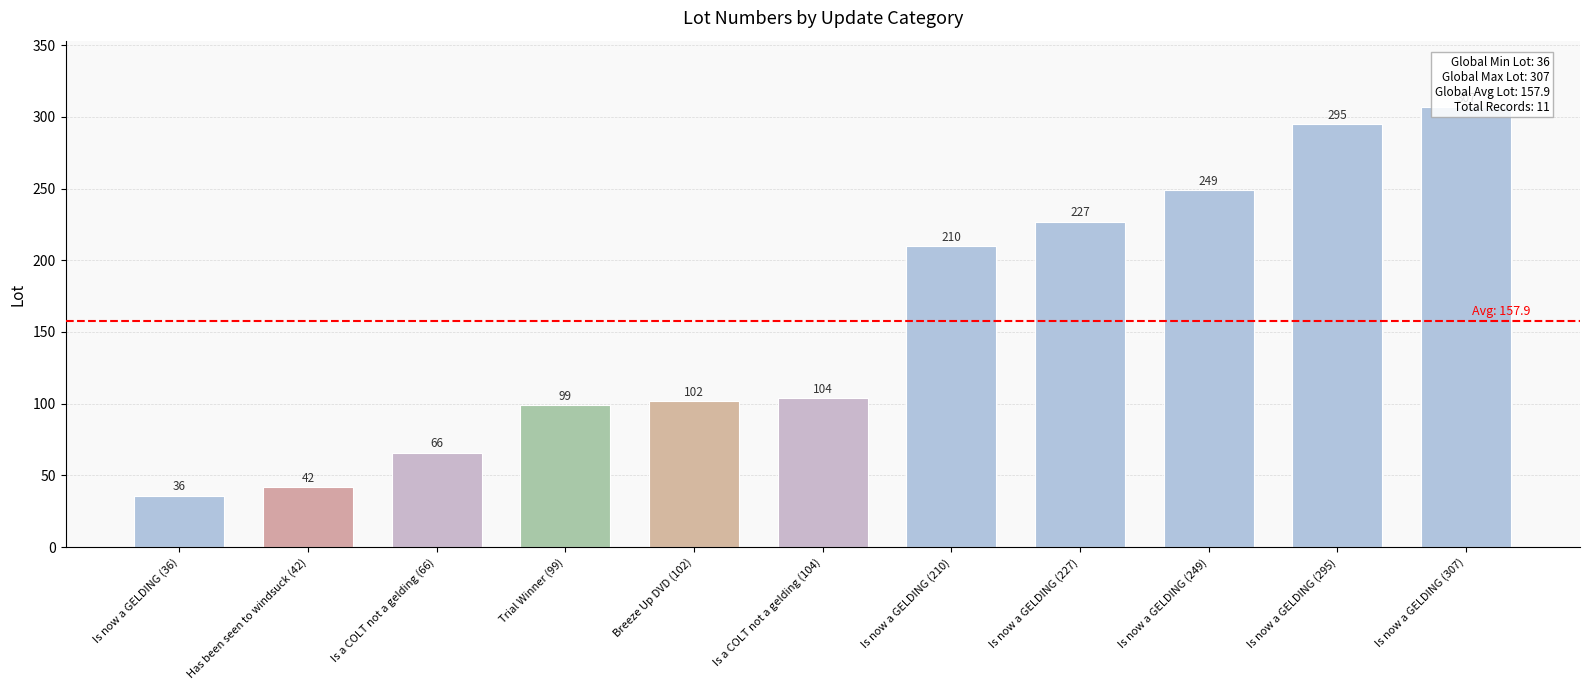

What is the difference between the second highest and second lowest values?

253